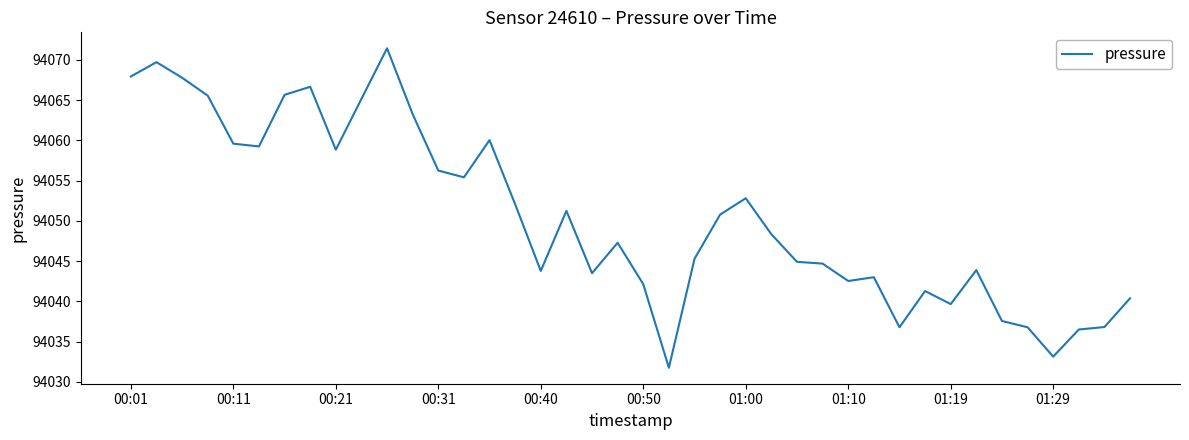

What is the maximum value shown in the chart?

94071.4